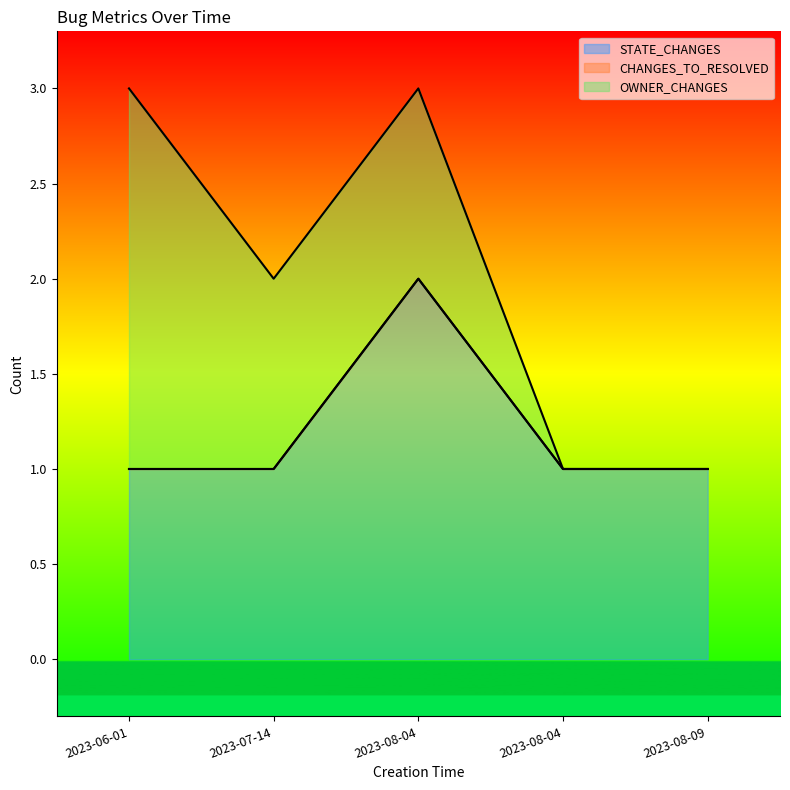

True or false: OWNER_CHANGES and STATE_CHANGES cross at least once.

False